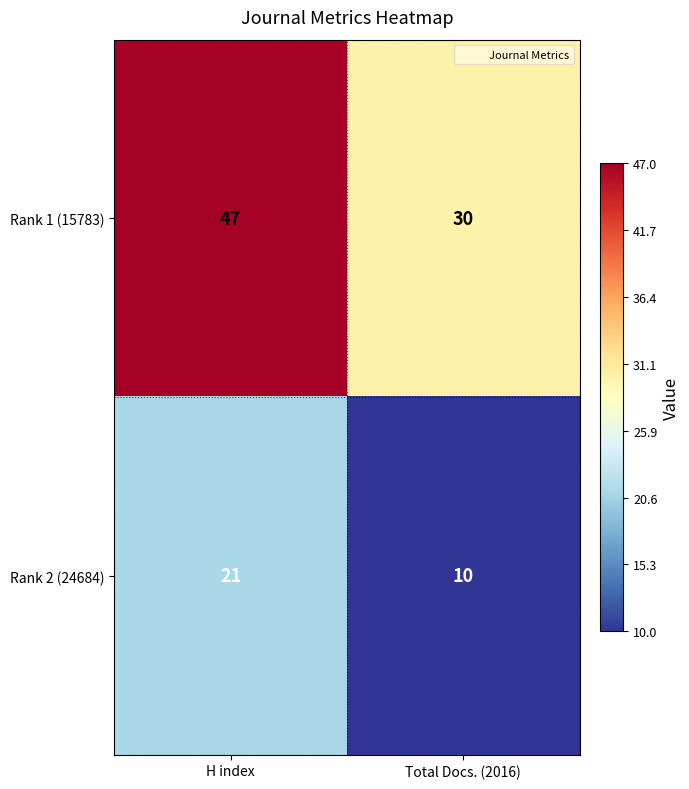

What is the difference between the maximum and minimum values in the Rank 2 (24684) series?

11